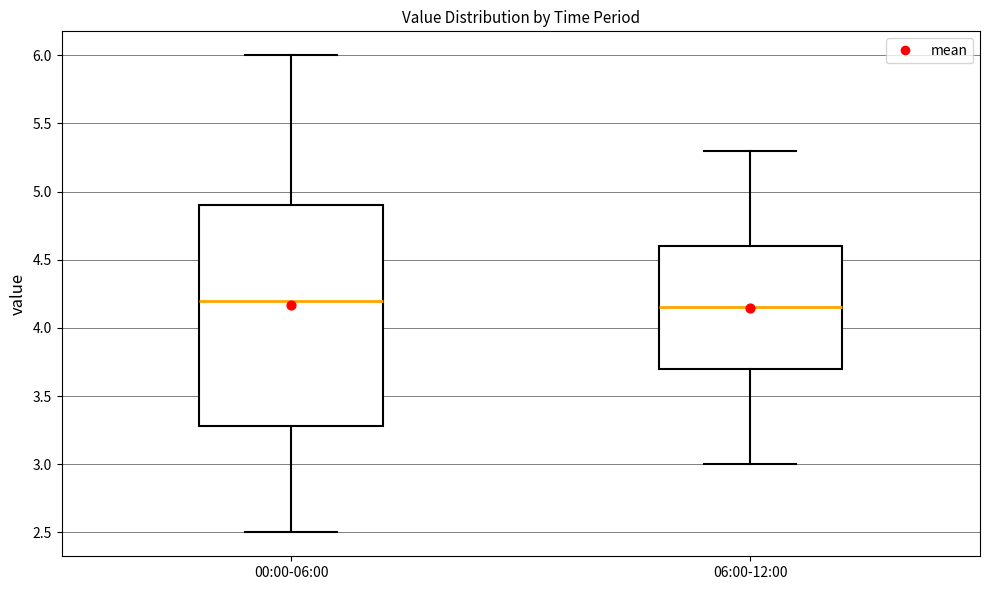

Reading left to right, read every box against the y-axis: the position of its median line, the range the box covers, and the ends of its whiskers. The values are not printed on the chart, so give them approximately, as read against the axis.

00:00-06:00: median 4.20, box 3.30 to 4.90, whiskers 2.50 to 6.00
06:00-12:00: median 4.15, box 3.70 to 4.60, whiskers 3.00 to 5.30